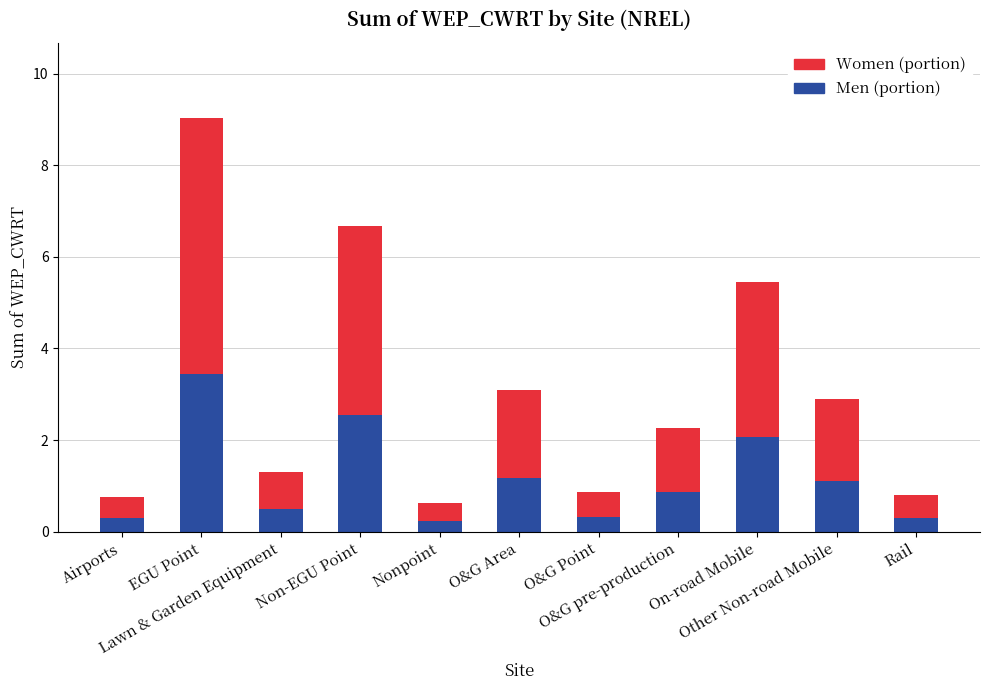

Are the bars horizontal?

No